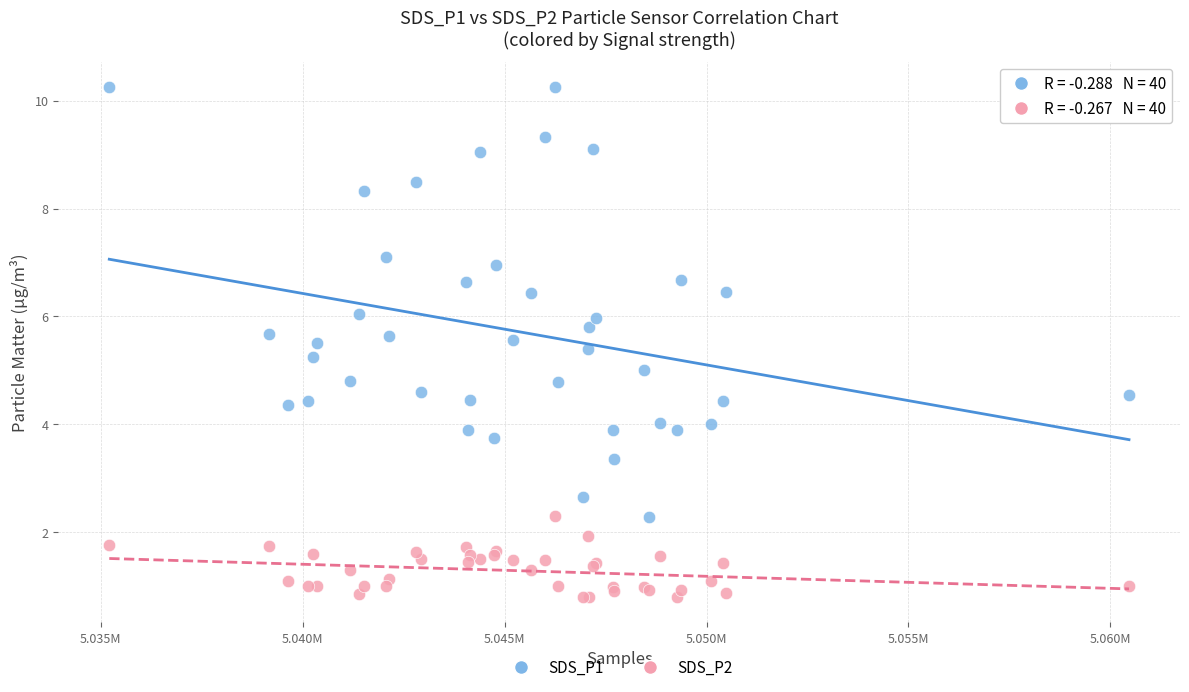

Which series contains the highest Y value?

SDS_P1